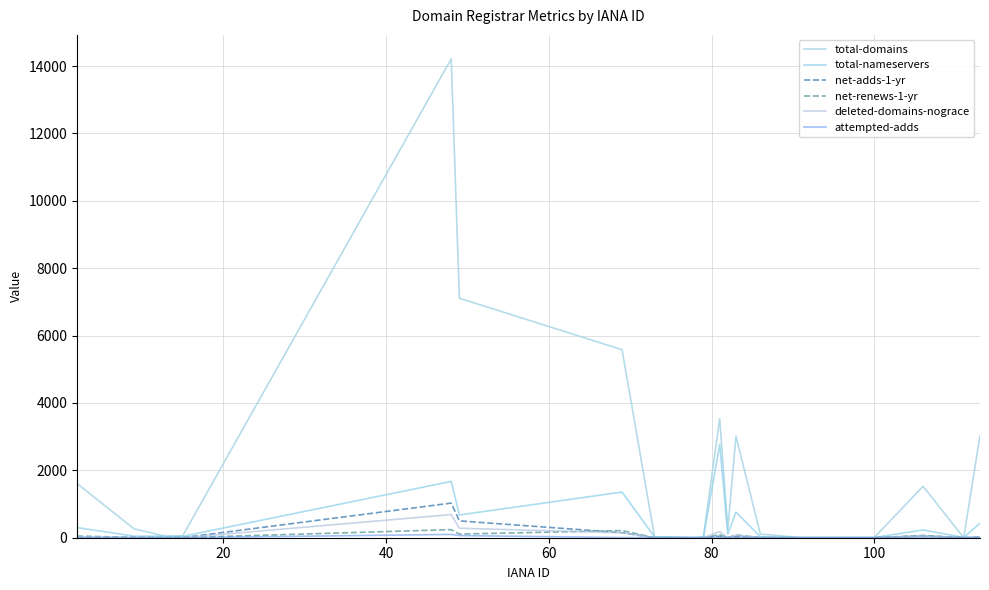

Does the chart display data point markers on the line(s)?

No